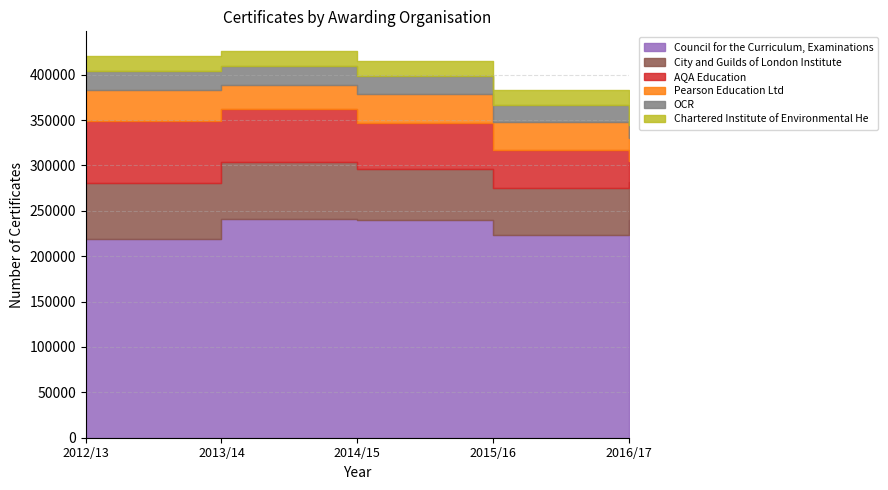

The OCR series shows 14520 at 2016/17. True or false?

True